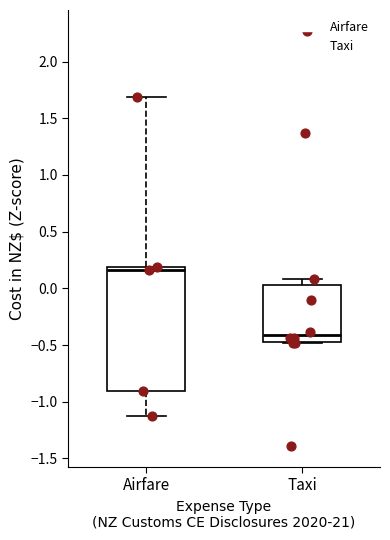

Reading left to right, transcribe this box plot: for each box, give where its median line is, the range the box spans, and where its two whiskers end, as read against the y-axis. The values are not printed on the chart, so give them approximately, as read against the axis.

Airfare: median 0.15, box -0.90 to 0.20, whiskers -1.15 to 1.70
Taxi: median -0.40, box -0.45 to 0.05, whiskers -0.50 to 0.10